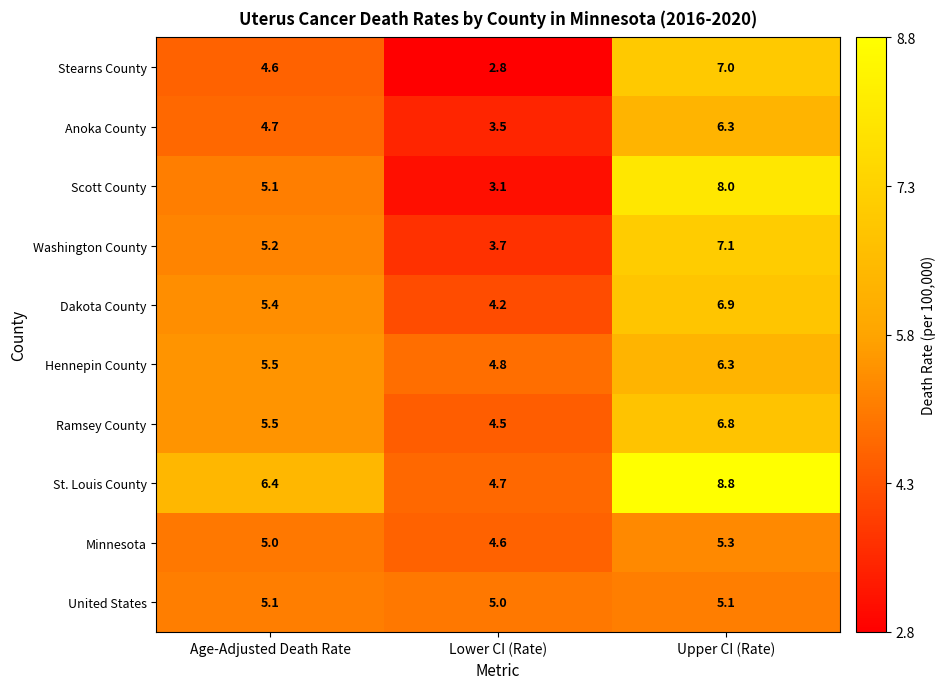

At which category does the chart reach its peak across all series?

Upper CI (Rate)